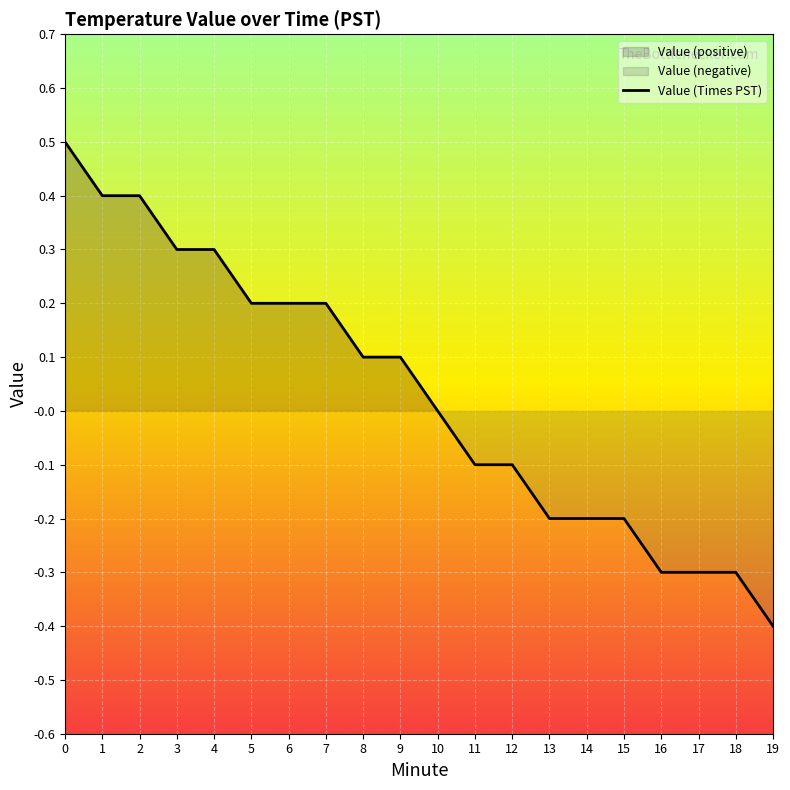

Read the value at 5.

0.2